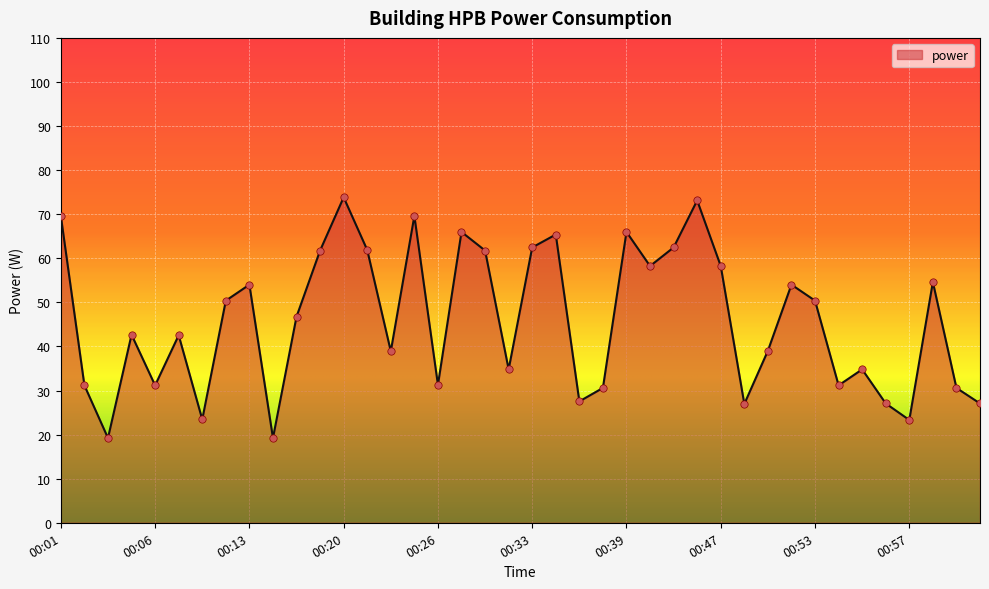

What is the difference between the maximum and minimum values?

54.6